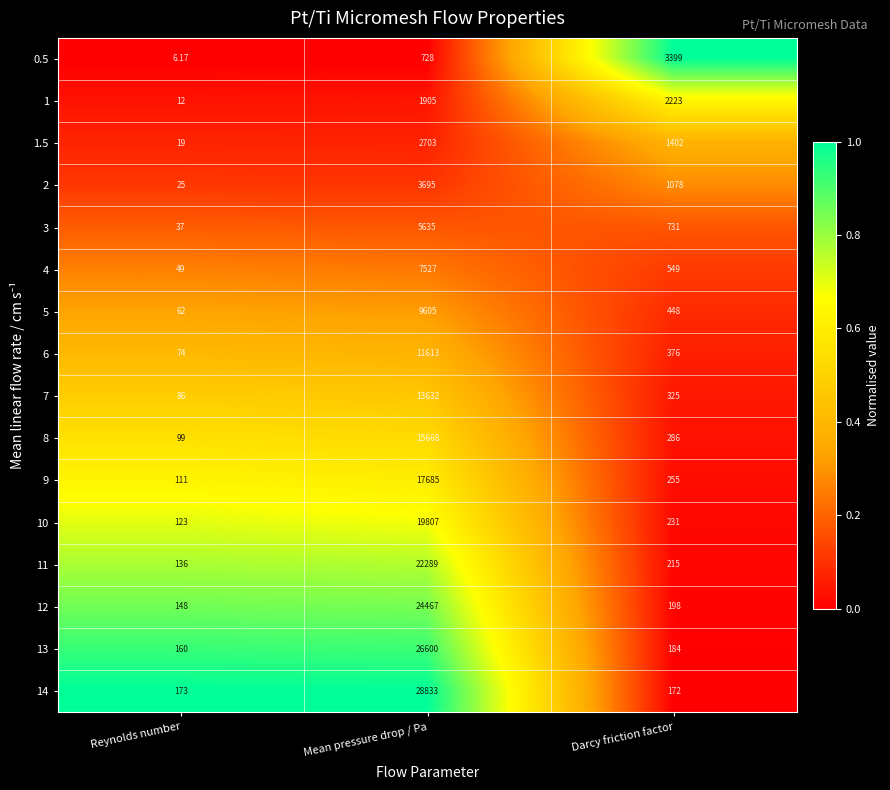

Rank the categories by 4 value from highest to lowest.

Mean pressure drop / Pa, Darcy friction factor, Reynolds number